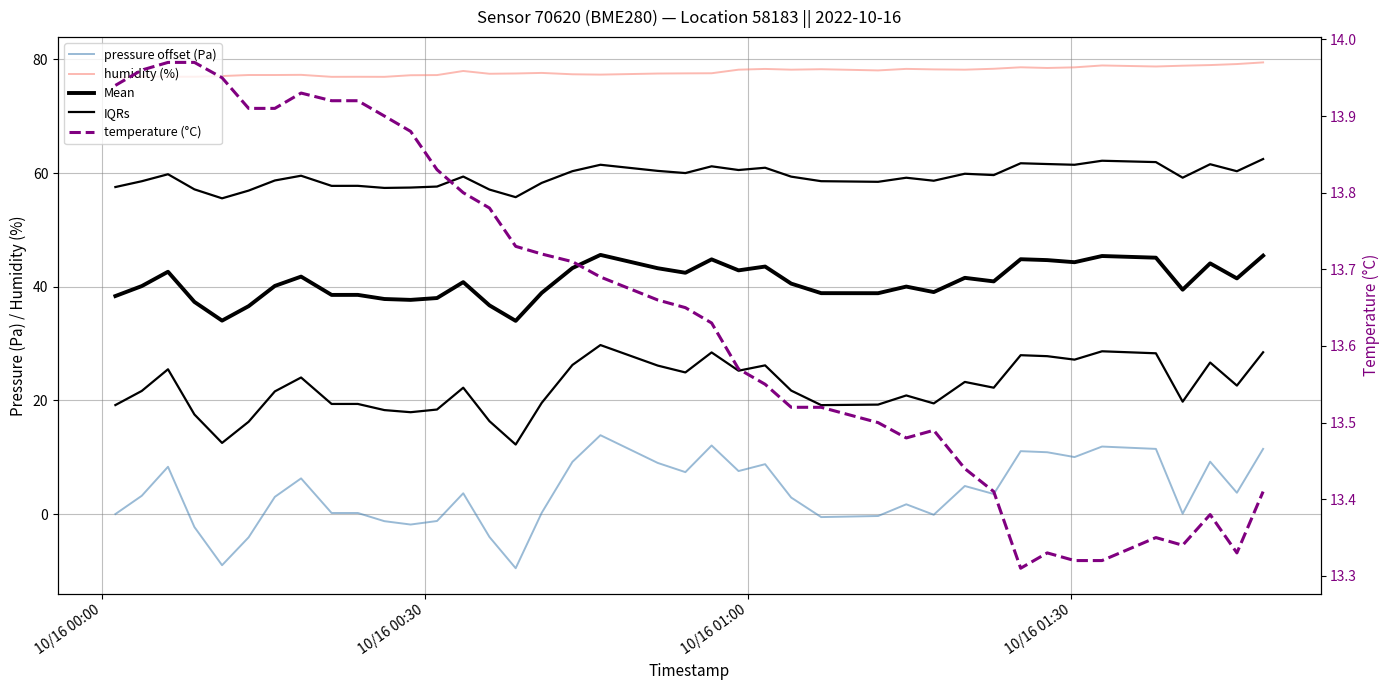

What is the sum of all temperature (°C) values?

545.9